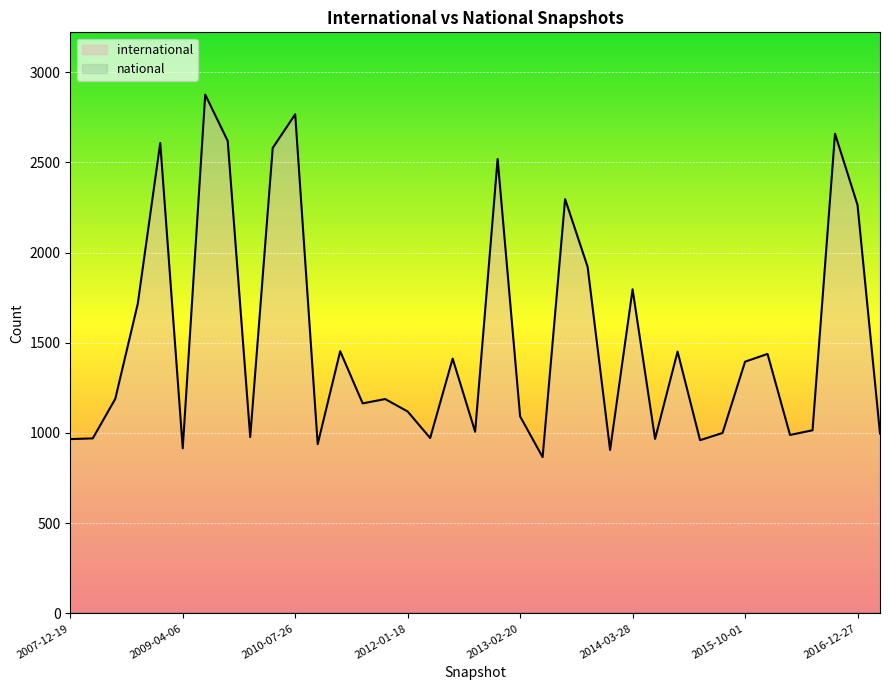

What position from the left is 2014-09-08?

27